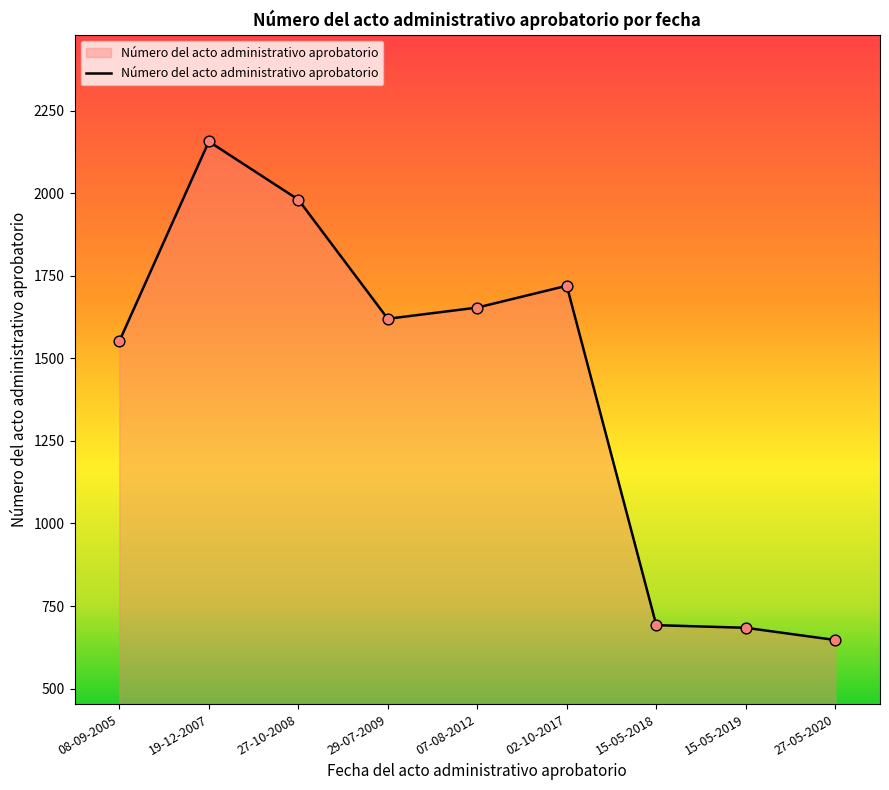

Approximately how many times larger is the value at 15-05-2018 compared to 29-07-2009?

0.4